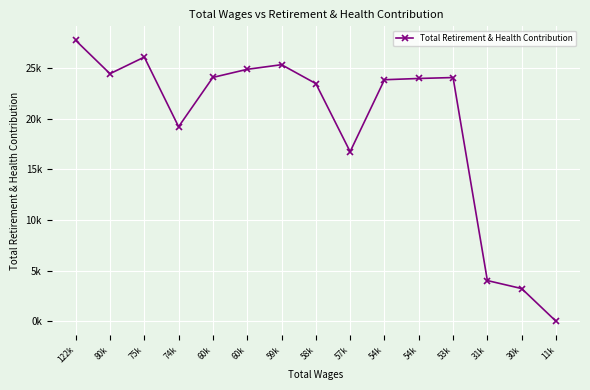

What is the difference between the values at 75k and 57k?

9332